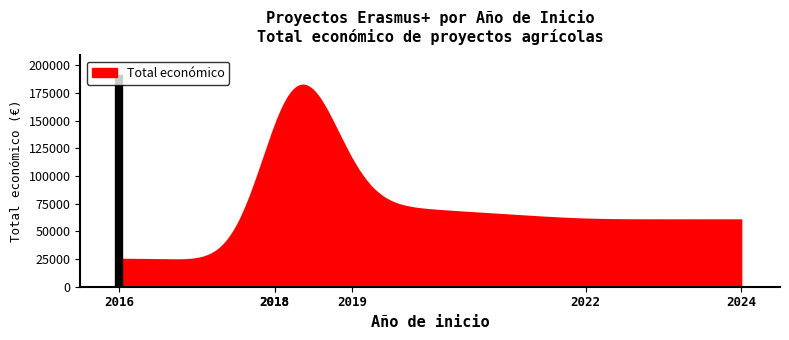

True or false: the data has more than 0 interior local peaks.

True